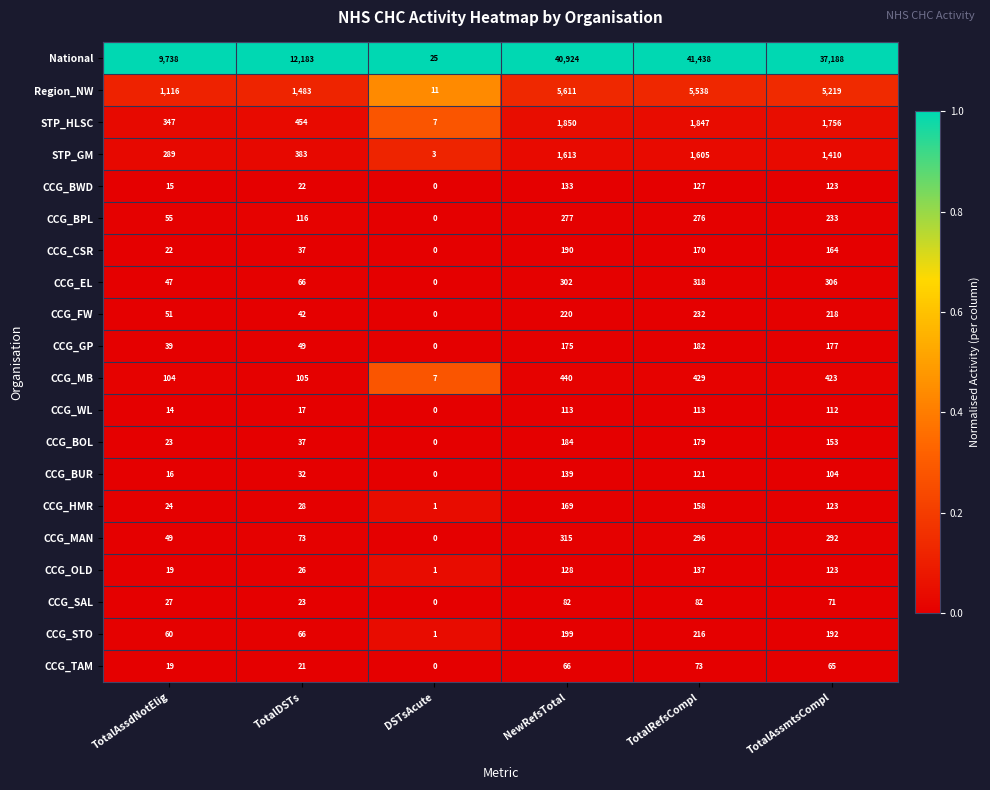

What is the spread (max minus min) of values at TotalDSTs?

12166